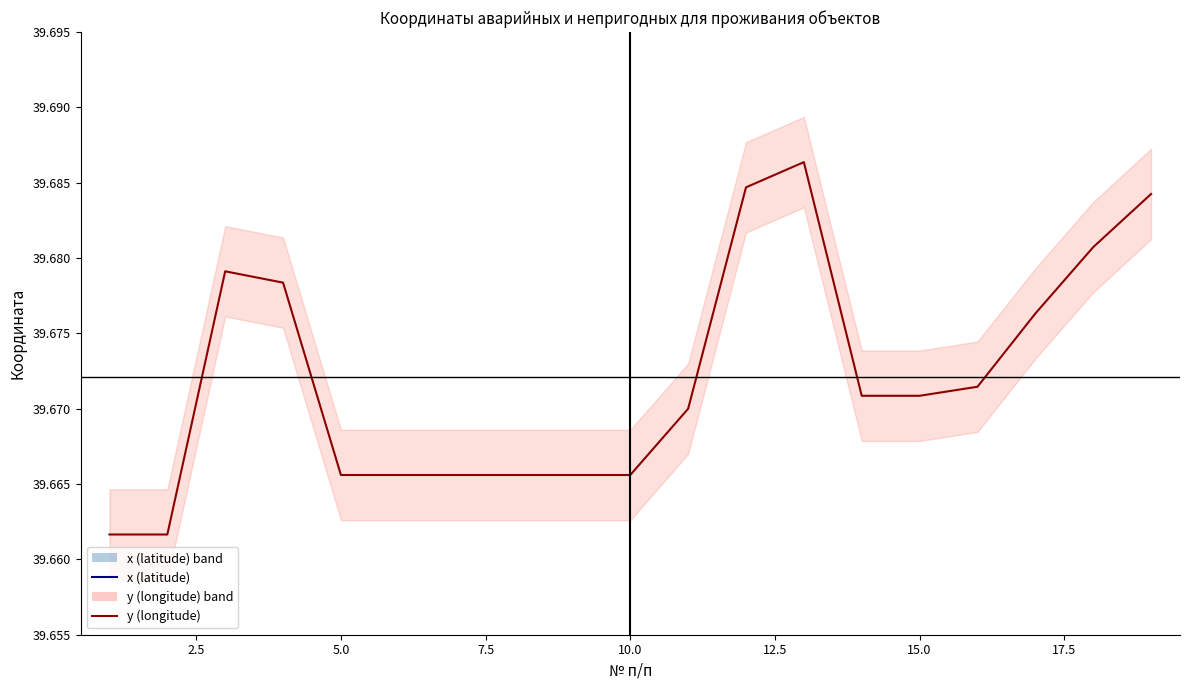

What is the spread (max minus min) of values at 15.0?

16.8